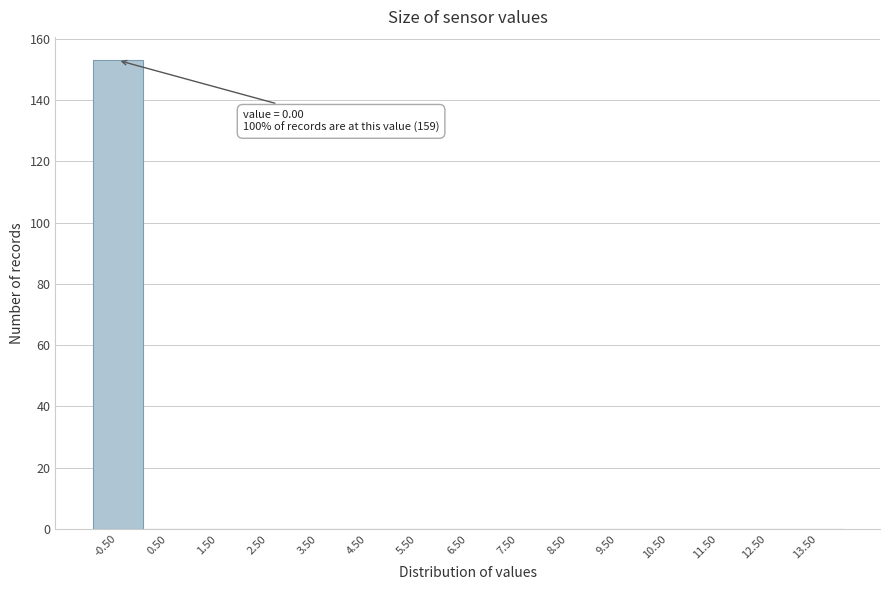

Reading left to right, what are all the values shown in this chart?

-0.50=153	0.50=0	1.50=0	2.50=0	3.50=0	4.50=0	5.50=0	6.50=0	7.50=0	8.50=0	9.50=0	10.50=0	11.50=0	12.50=0	13.50=0